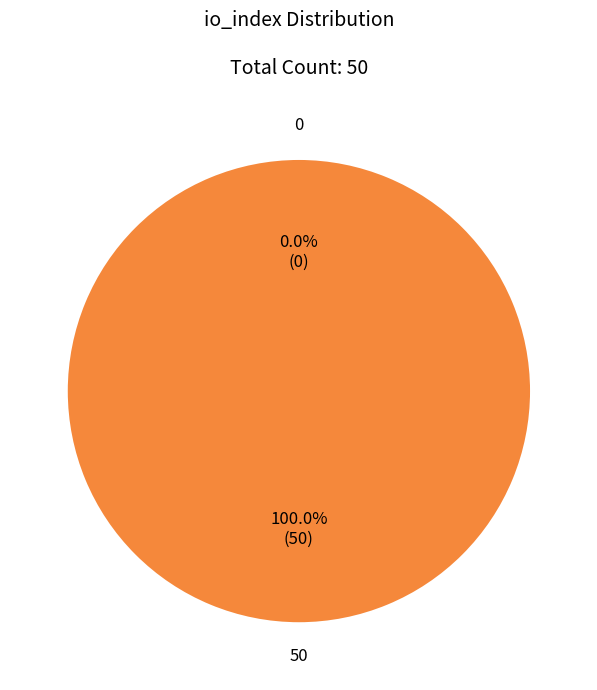

Is it true that 0 is 0% of the pie?

True